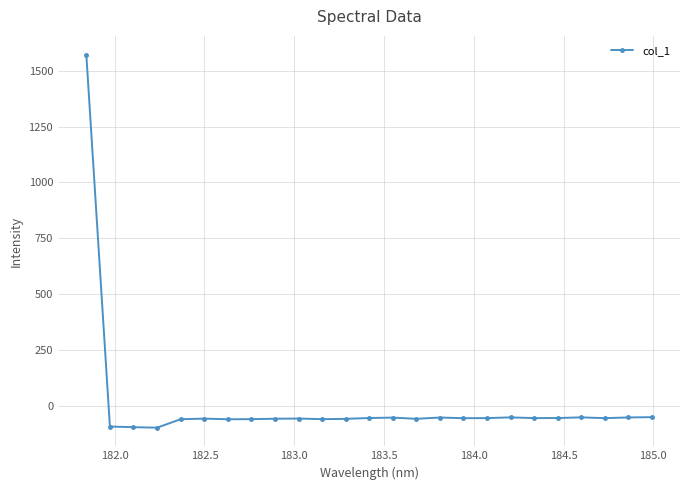

True or false: there are more than 0 points higher than both neighbors.

True